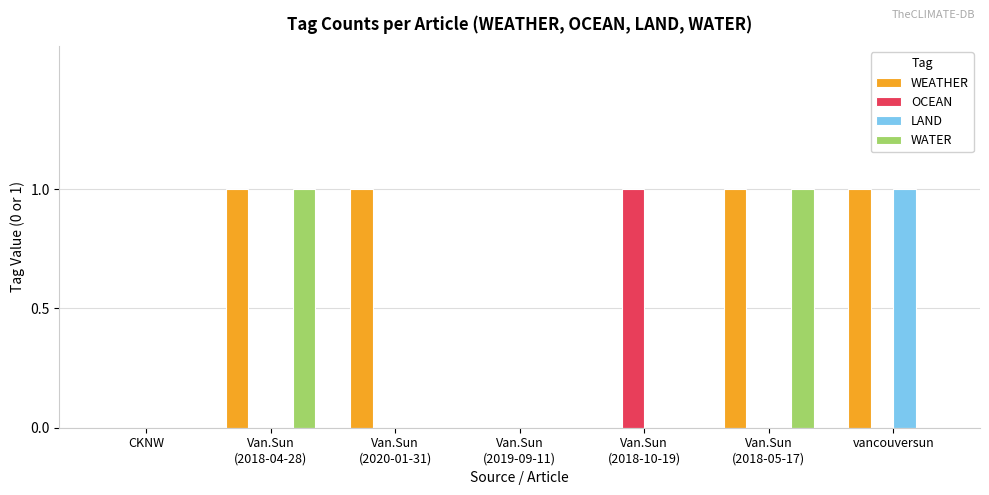

How many groups of bars are there?

7